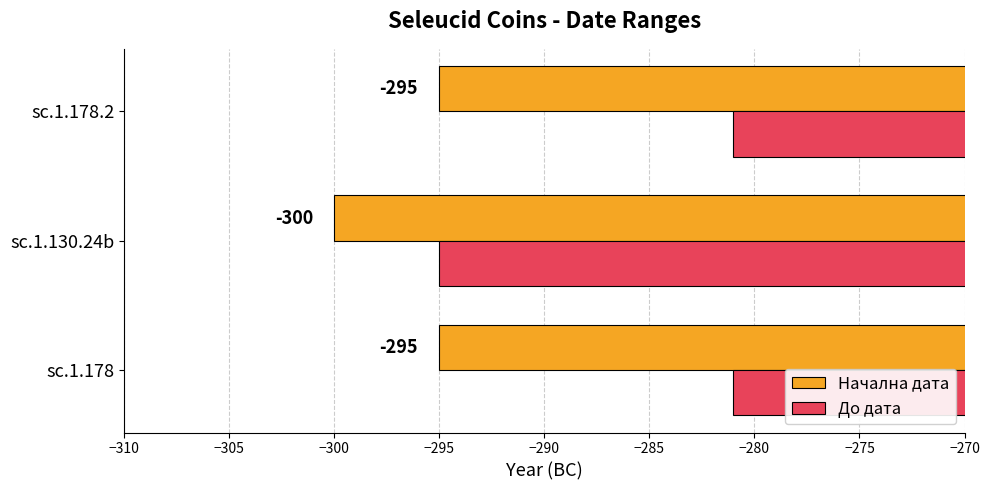

What is the difference between the highest and lowest values at sc.1.178.2?

14